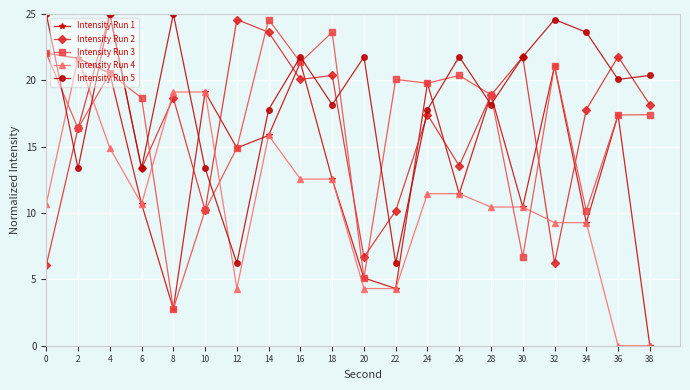

Between 14 and 36, which series saw the biggest shift?

Intensity Run 4